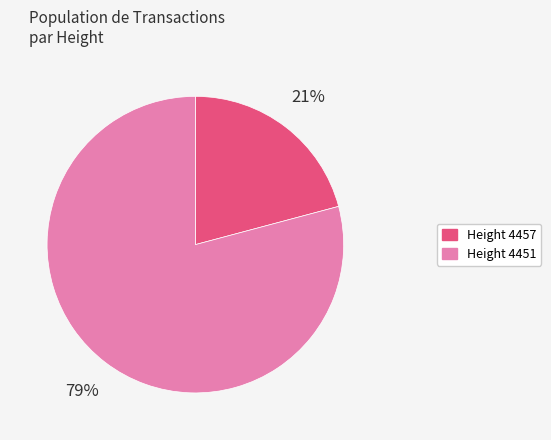

To the nearest percent, what is the average slice percentage?

50%